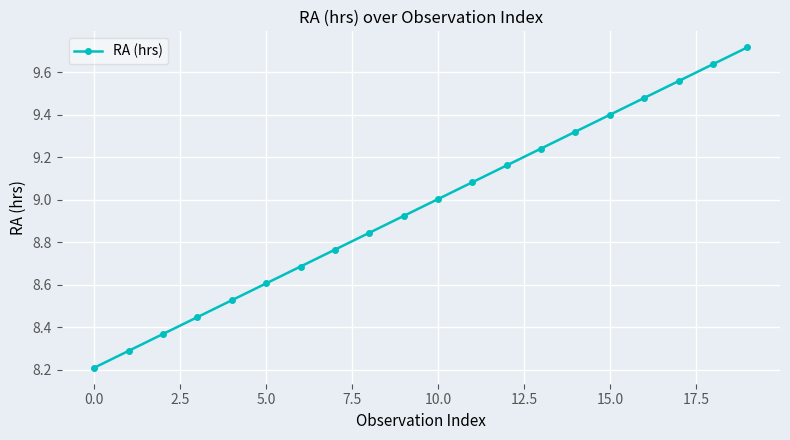

What is the difference between the maximum and minimum values?

1.5